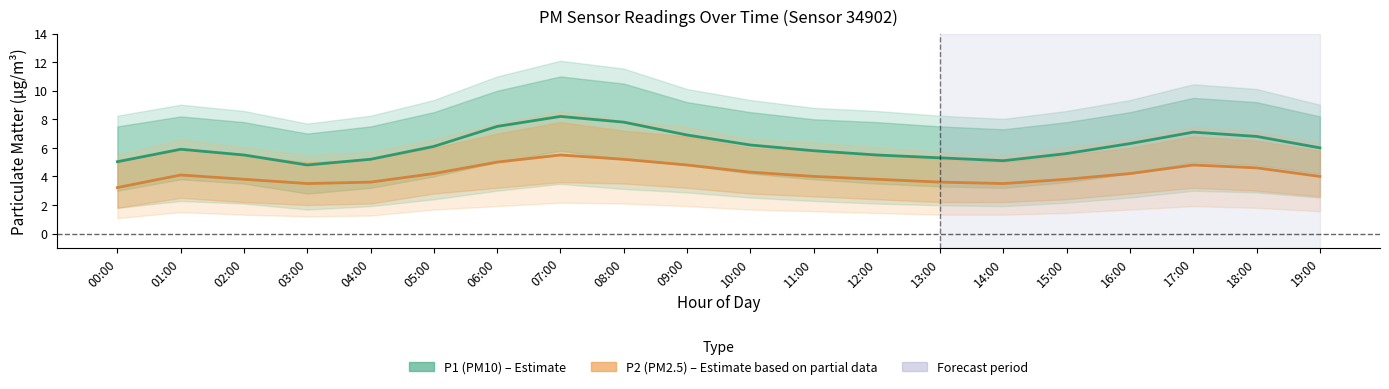

What is the value of the P1 (PM10) point at the 20th from the left?

6.0